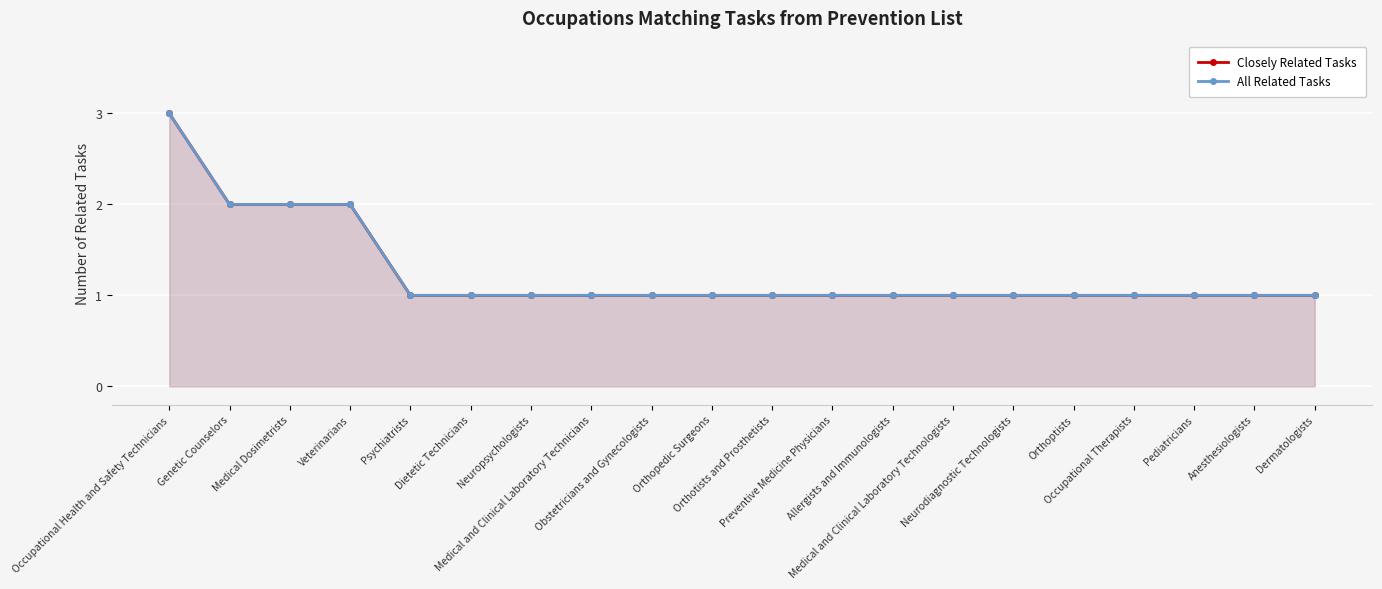

What are all the series names shown in the legend?

Closely Related Tasks, All Related Tasks